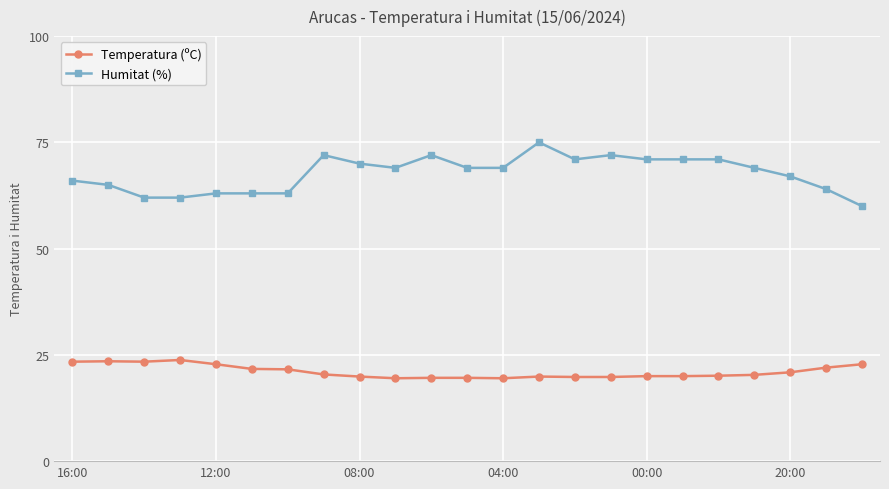

Which series has the widest spread of values?

Humitat (%)